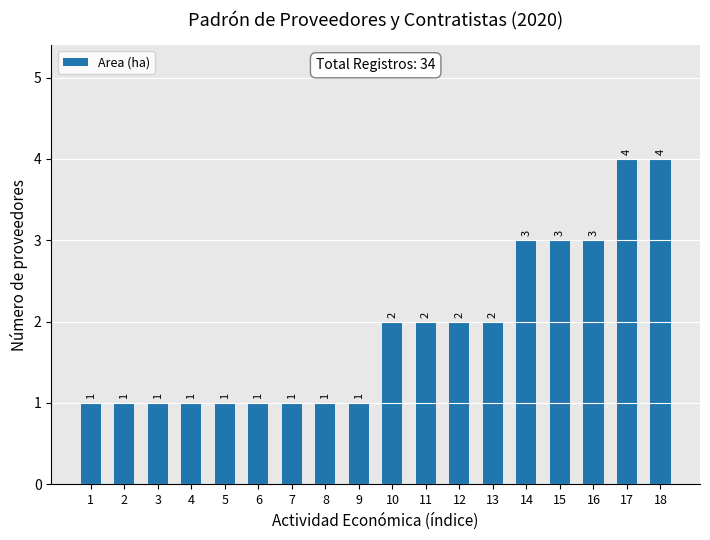

Does the chart contain any negative values?

No